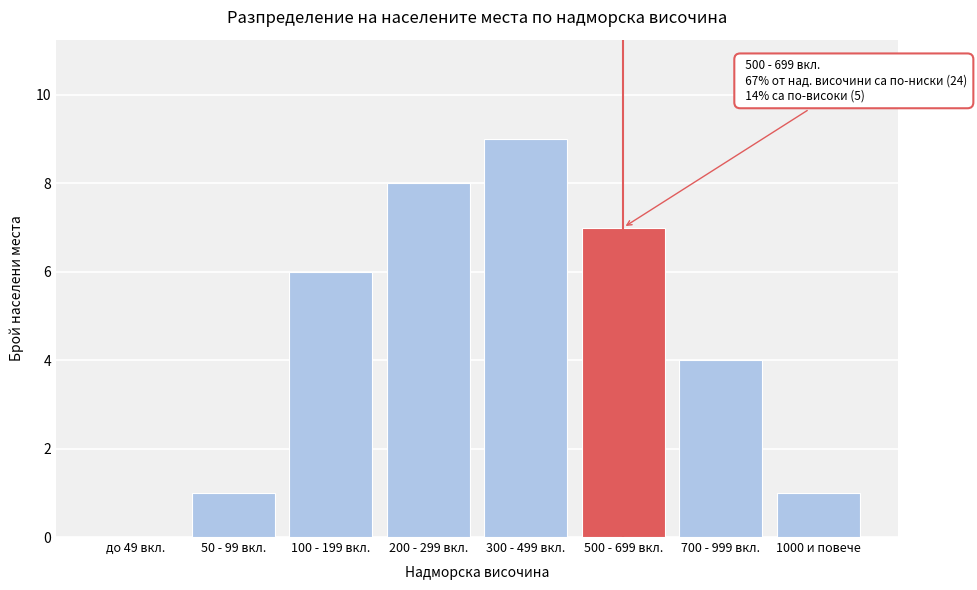

Reading left to right, list all the values displayed in this chart.

до 49 вкл.=0	50 - 99 вкл.=1	100 - 199 вкл.=6	200 - 299 вкл.=8	300 - 499 вкл.=9	500 - 699 вкл.=7	700 - 999 вкл.=4	1000 и повече=1